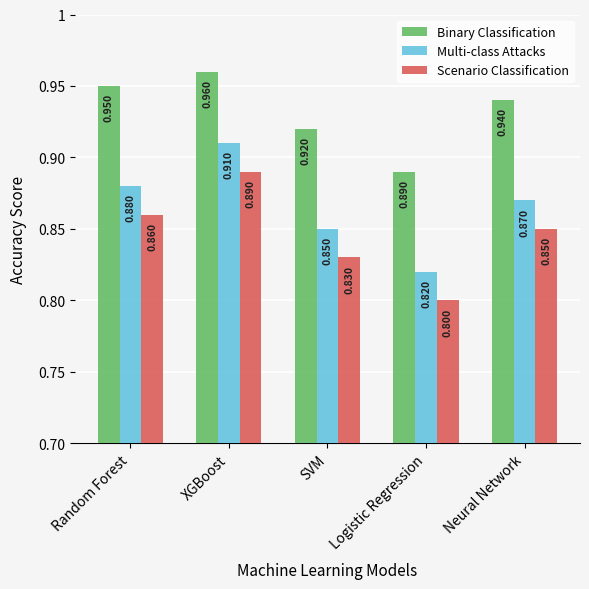

Is it true that Scenario Classification equals 1.2 at Logistic Regression?

False